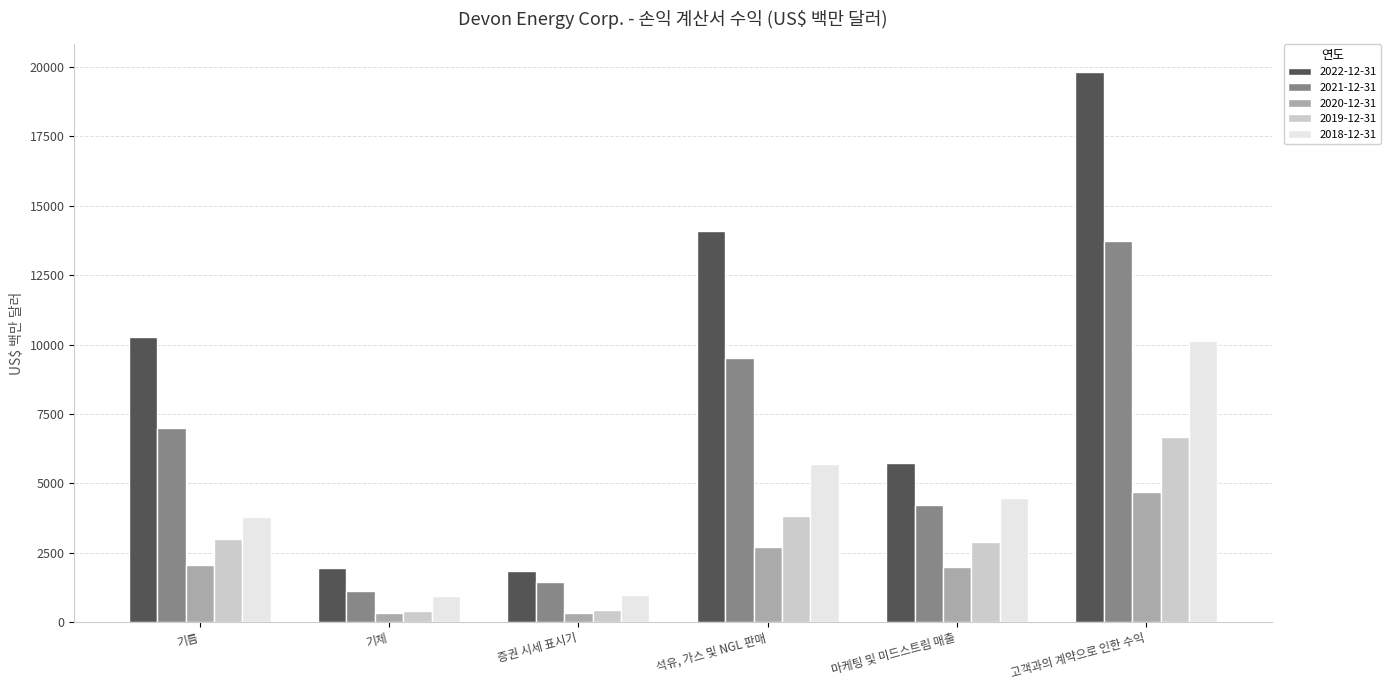

True or false: 2021-12-31 has a value of 1104 at 기체.

True